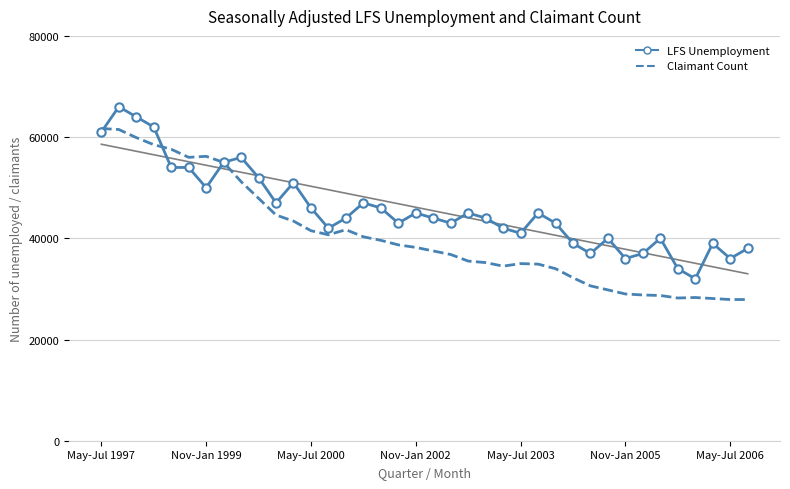

How many data points does each series have?

38